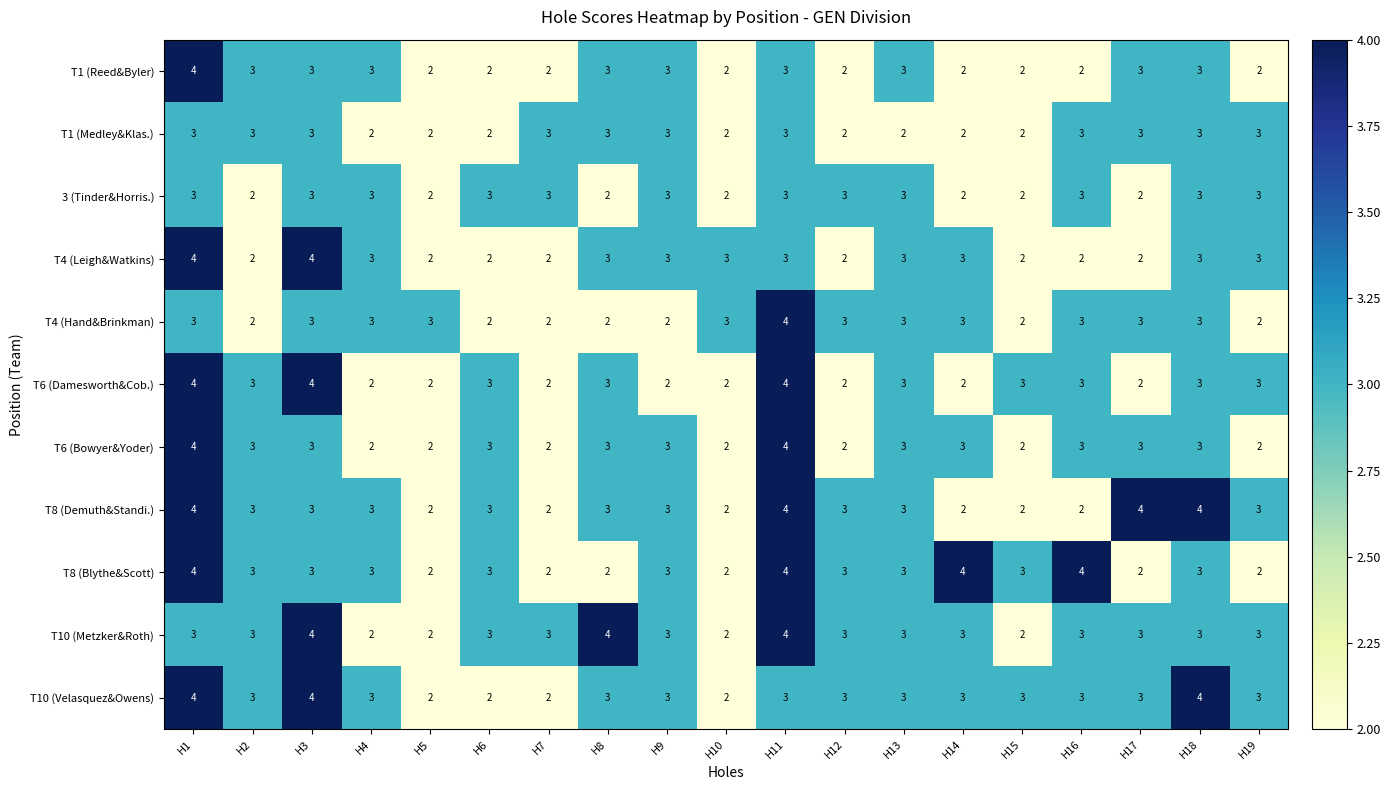

Is the value of T6 (Bowyer&Yoder) at H10 greater than the value of T4 (Leigh&Watkins) at H8?

No